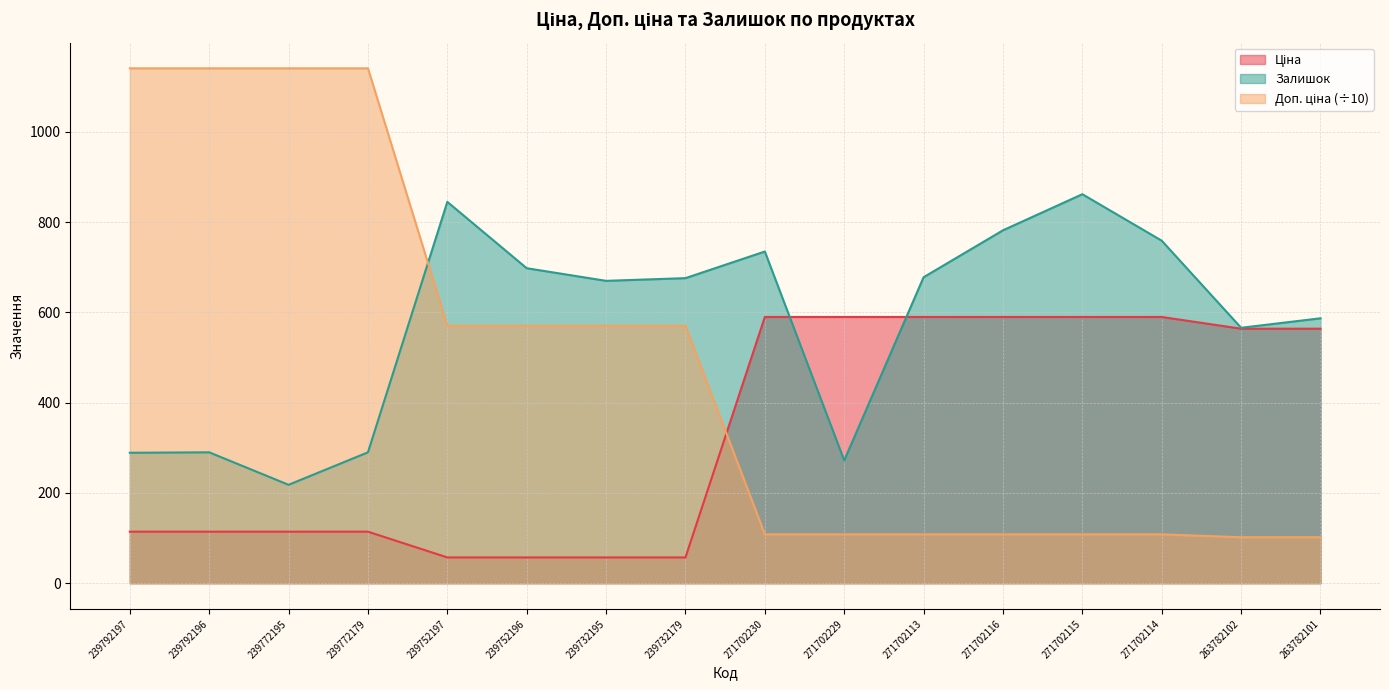

What position from the left is 239772195?

3